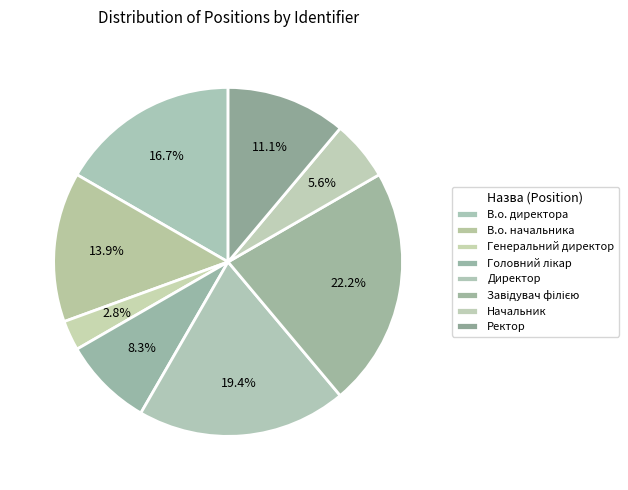

What percentage is NOT represented by Ректор?

88.9%